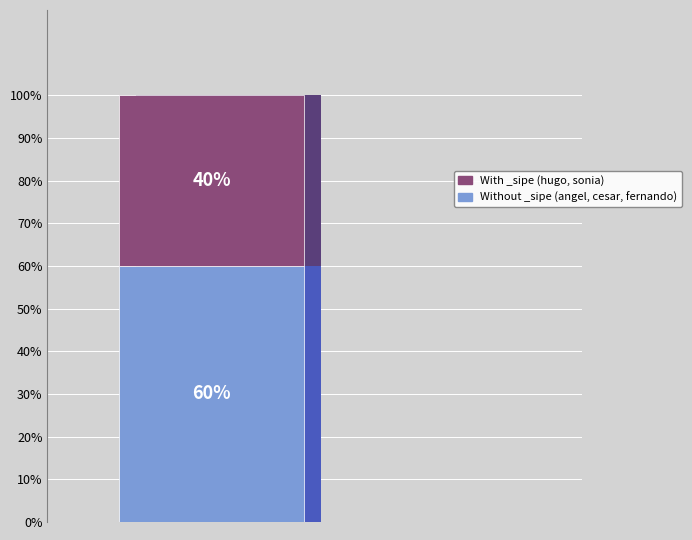

Is it true that fernando-dario-patino-carballo is 34% of the pie?

False